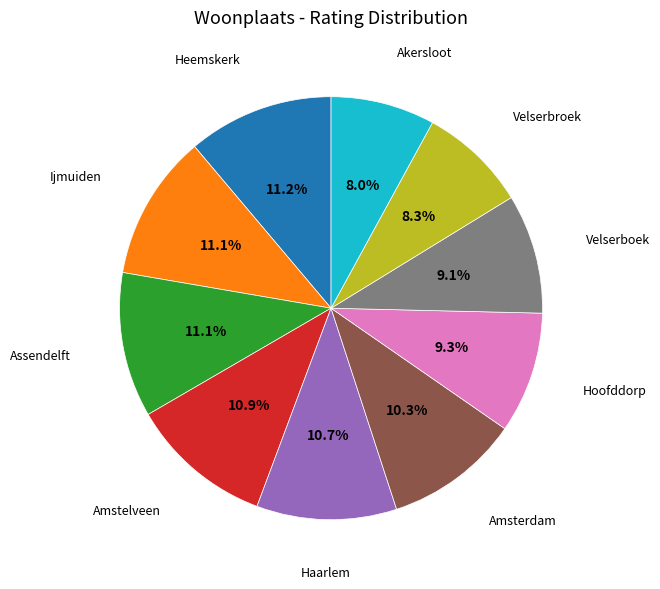

Is there any slice that represents more than half of the pie?

No